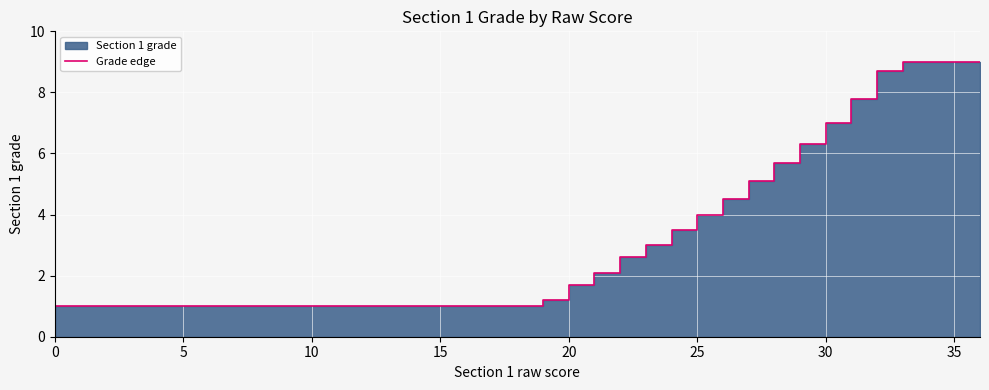

What is the minimum value shown in the chart?

1.0